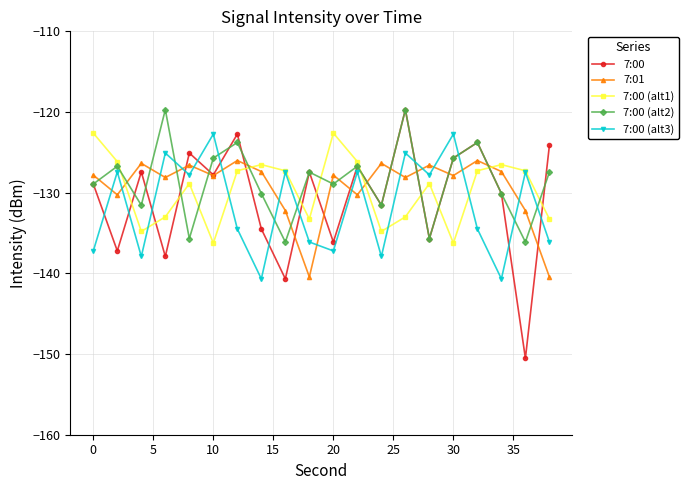

Which series ends up on top after the final intersection of 7:00 (alt1) and 7:00 (alt2)?

7:00 (alt2)